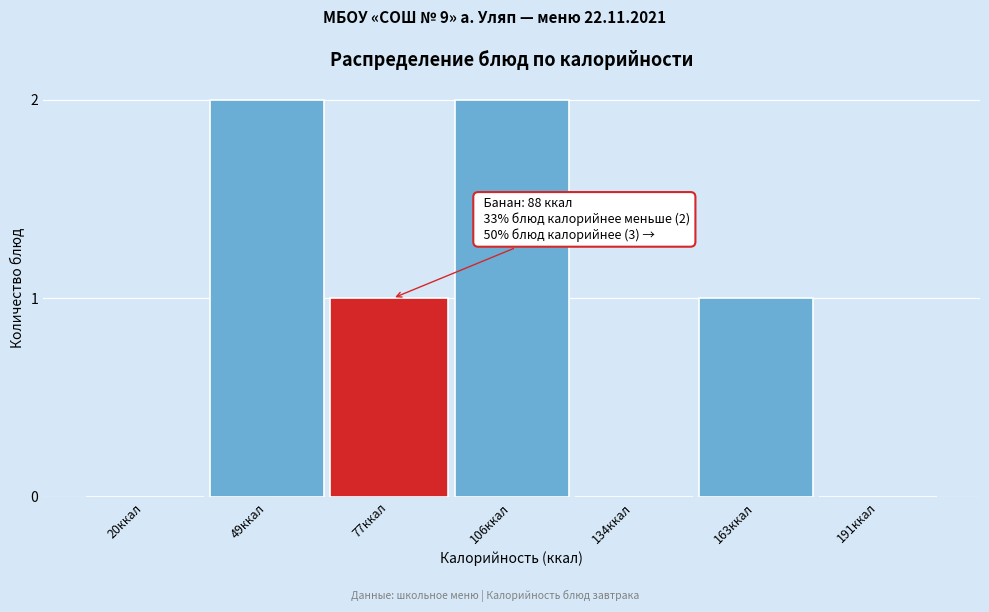

Reading left to right, what are all the values shown in this chart?

20ккал=0	49ккал=2	77ккал=1	106ккал=2	134ккал=0	163ккал=1	191ккал=0